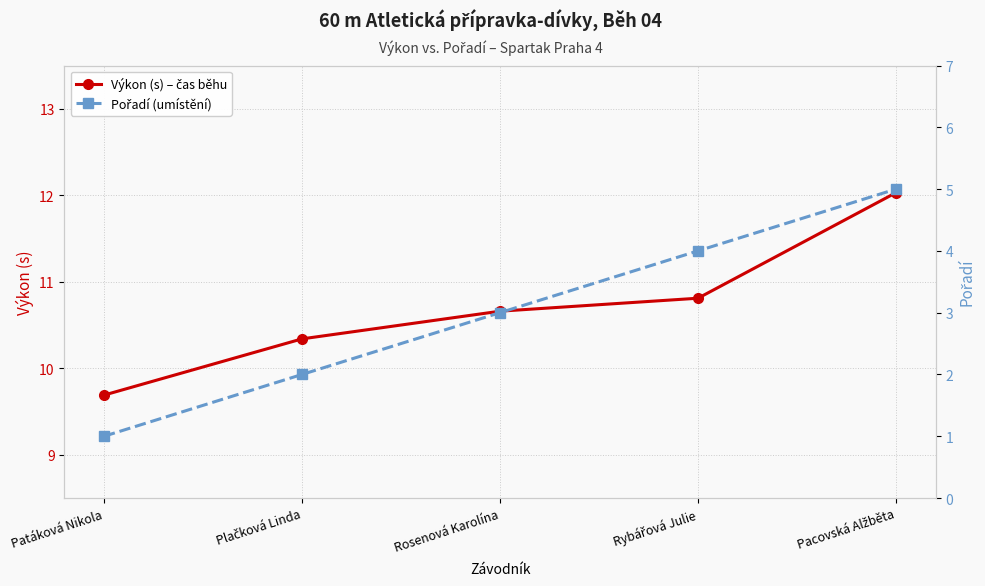

The value of Výkon (s) – čas běhu at Rosenová Karolína is 16.7. True or false?

False